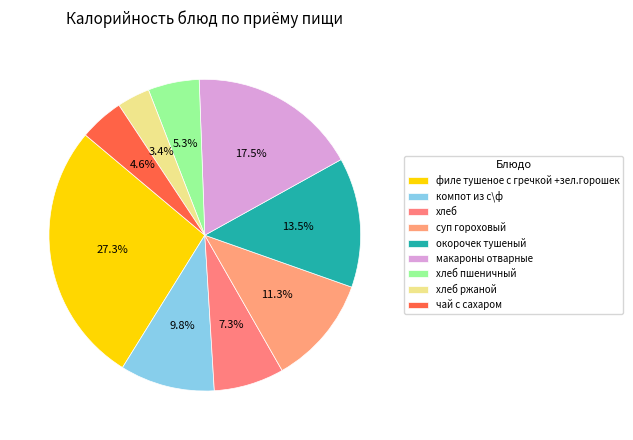

Rank the categories by value from highest to lowest.

филе тушеное с гречкой +зел.горошек, макароны отварные, окорочек тушеный, суп гороховый, компот из с\ф, хлеб, хлеб пшеничный, чай с сахаром, хлеб ржаной